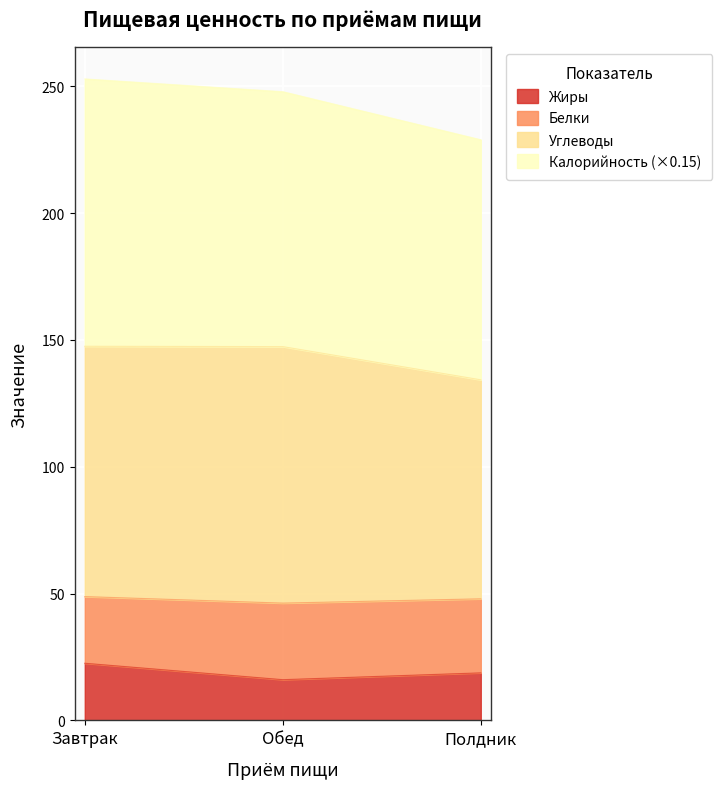

What value does the Жиры series have at Полдник?

18.7